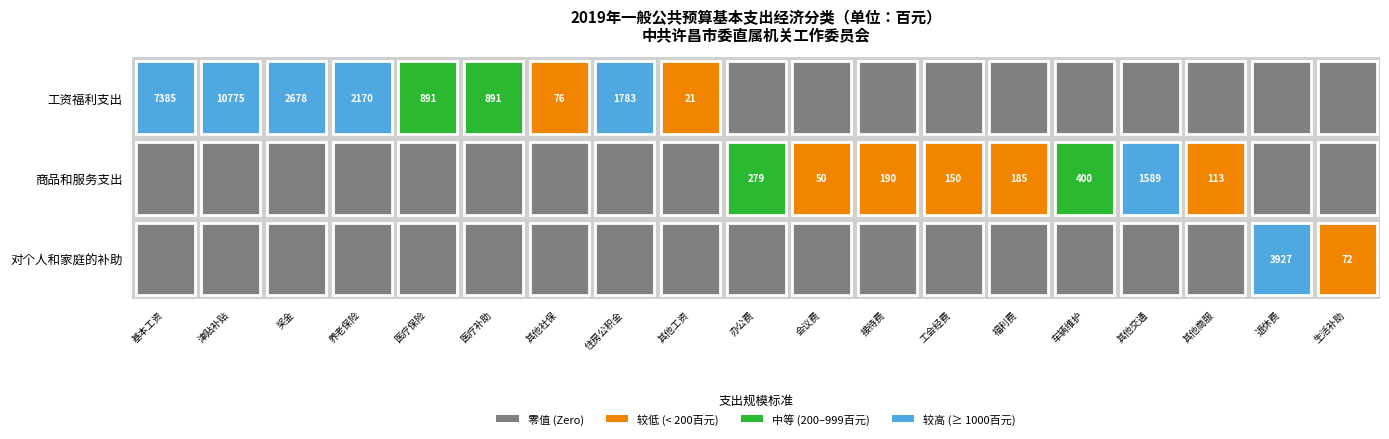

Is the value of 其他商品和服务支出 at 0 greater than the value of 工会经费 at 0?

No